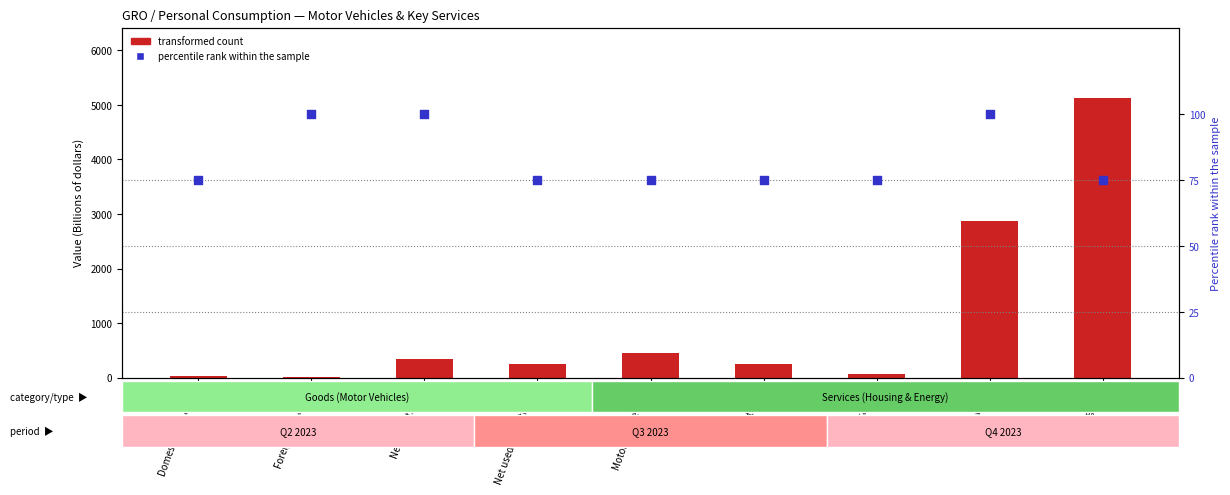

Which series contains the highest Y value?

transformed count